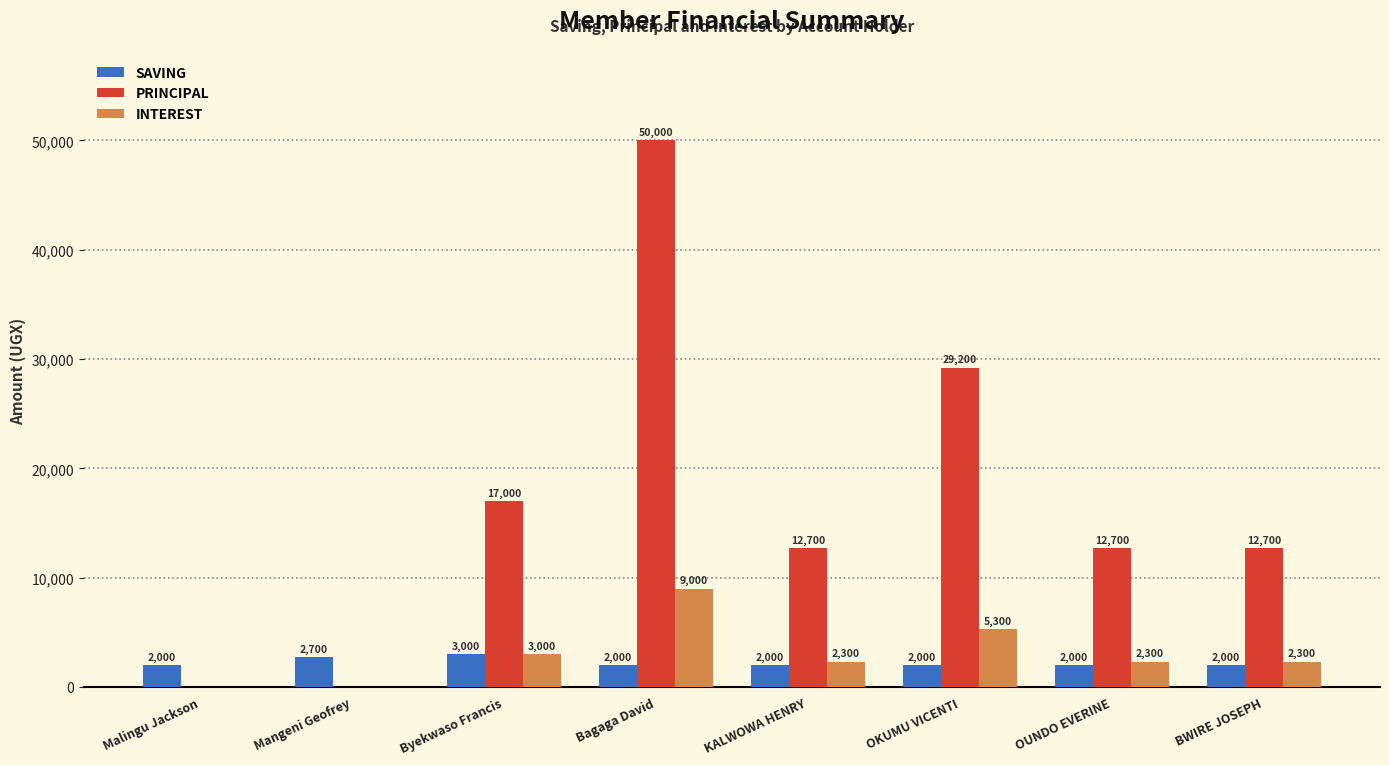

Reading left to right, transcribe all the data shown in this chart.

SAVING: 2000	2700	3000	2000	2000	2000	2000	2000
PRINCIPAL: 0	0	17000	50000	12700	29200	12700	12700
INTEREST: 0	0	3000	9000	2300	5300	2300	2300